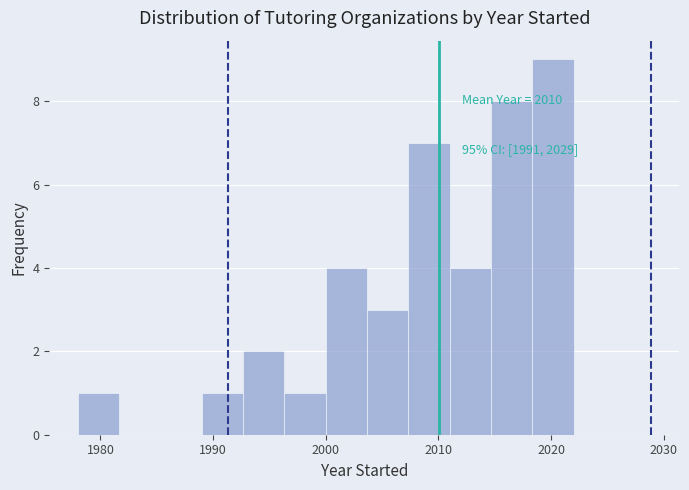

Around what value on the x-axis is the tallest bar? Give the approximate position of its centre, as read against the axis.

2020